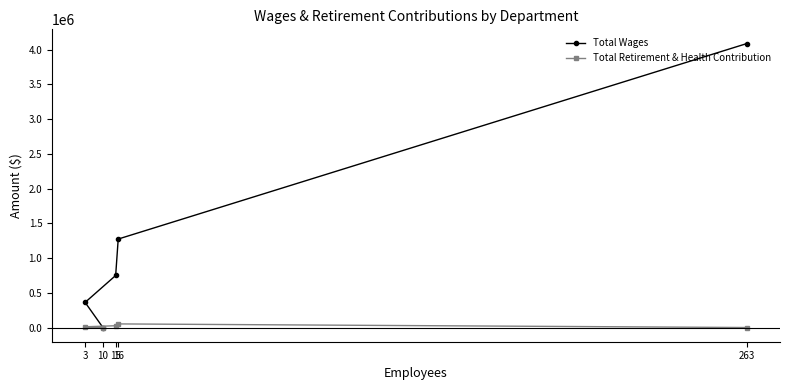

How many lines are shown in the chart?

2